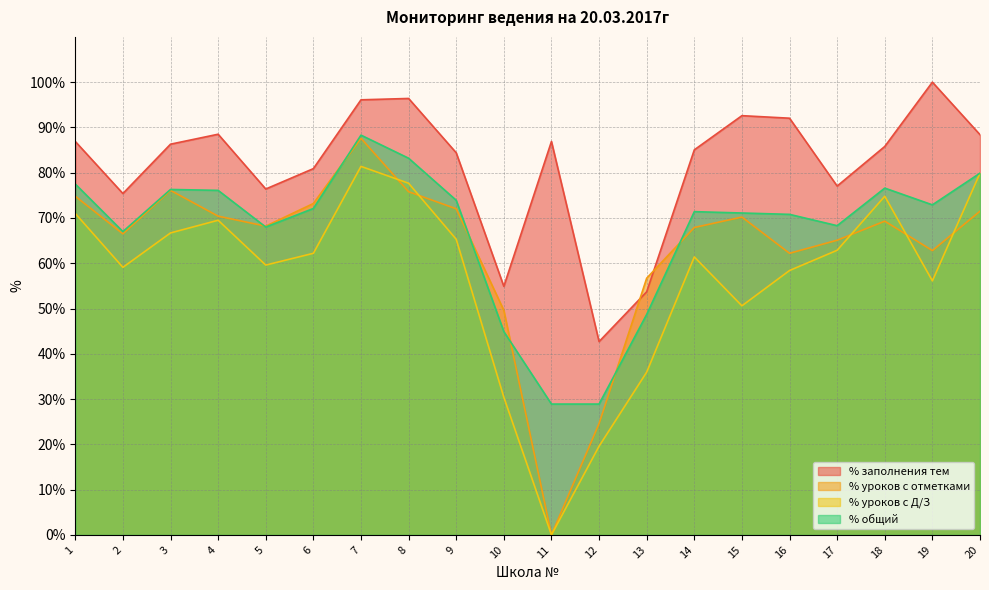

What are all the series names shown in the legend?

% заполнения тем, % уроков с отметками, % уроков с Д/З, % общий